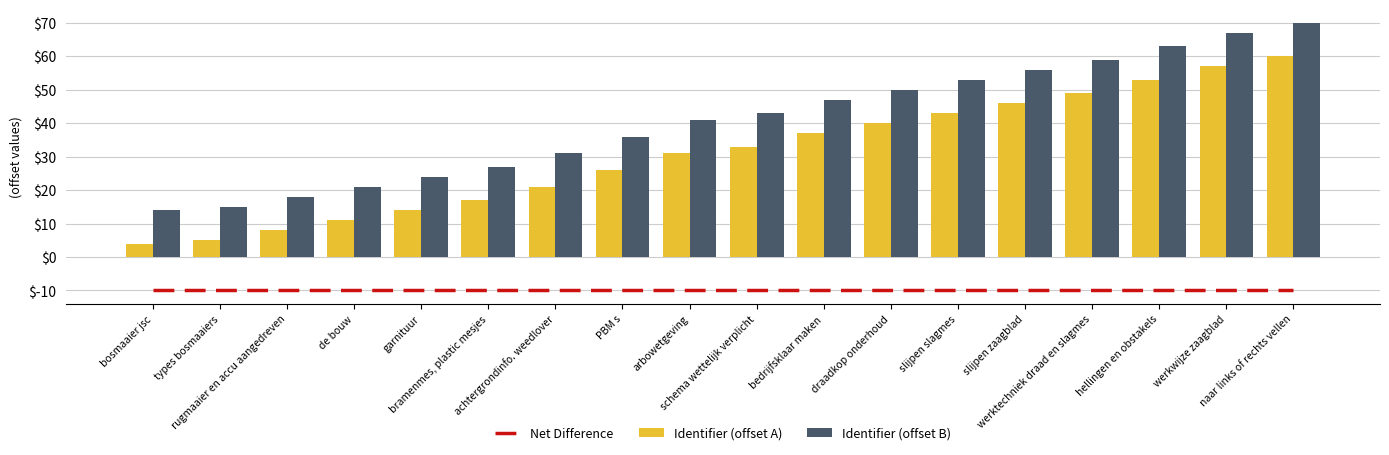

What is the sum of the Net Difference values at naar links of rechts vellen and bosmaaier jsc?

-20